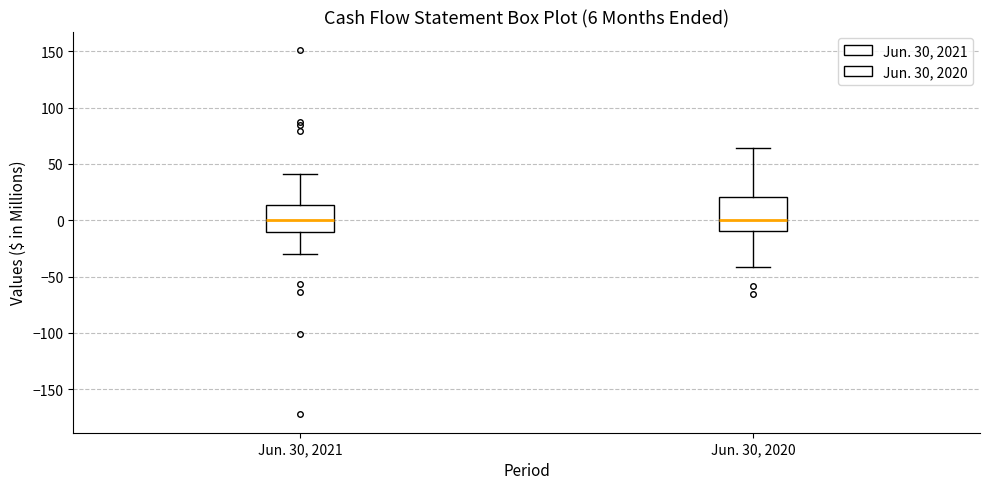

Which box is the tallest, from its lower edge to its upper edge?

Jun. 30, 2020